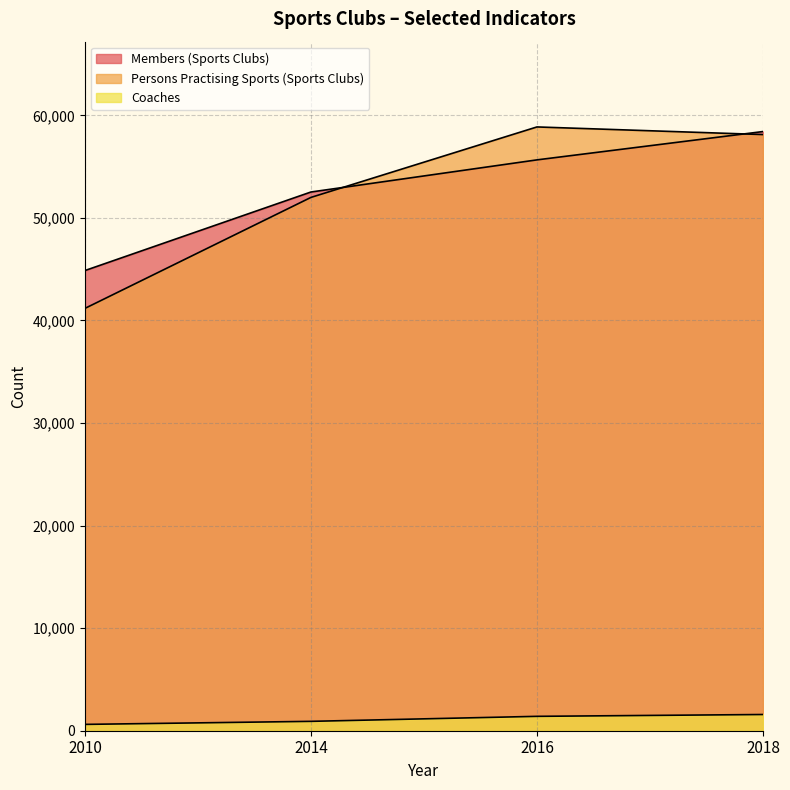

What is the sum of the Coaches values at 2018 and 2014?

2495